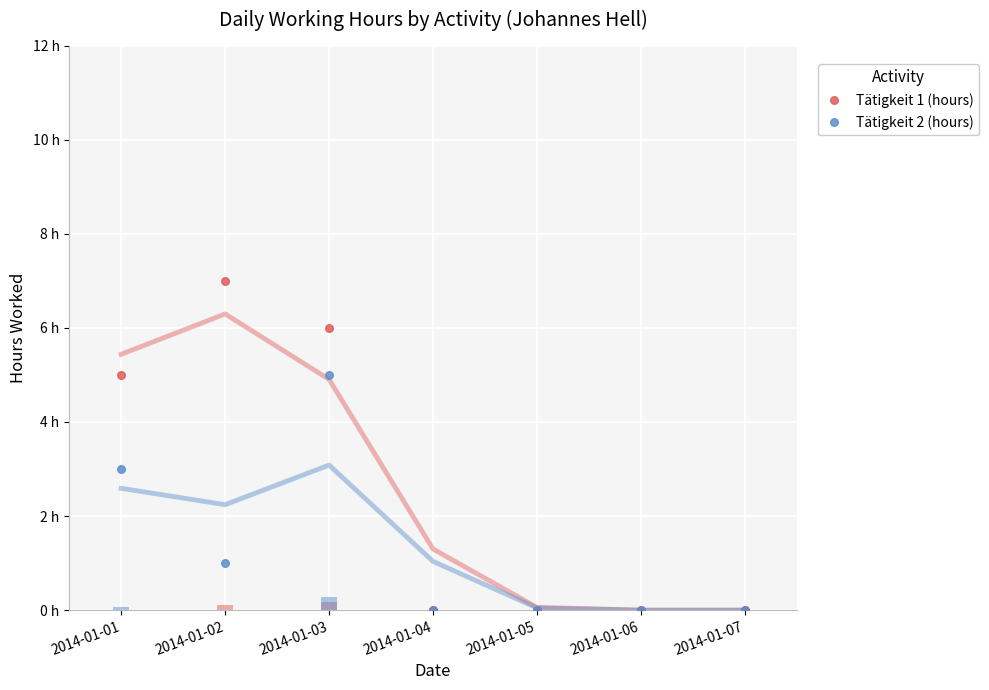

At how many categories does at least one series exceed 1?

3